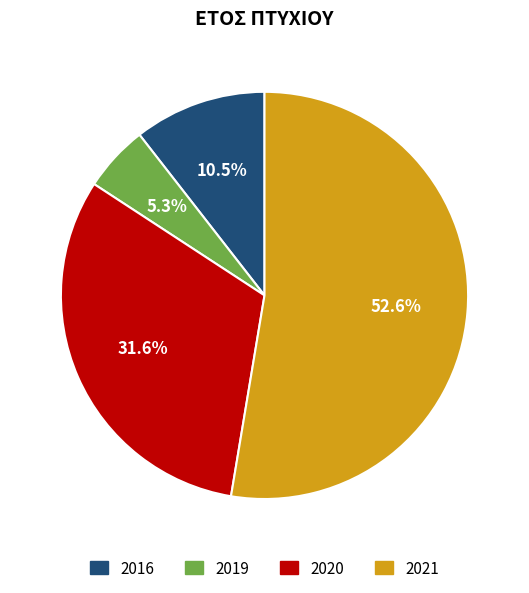

What is the smallest slice in the pie chart?

2019